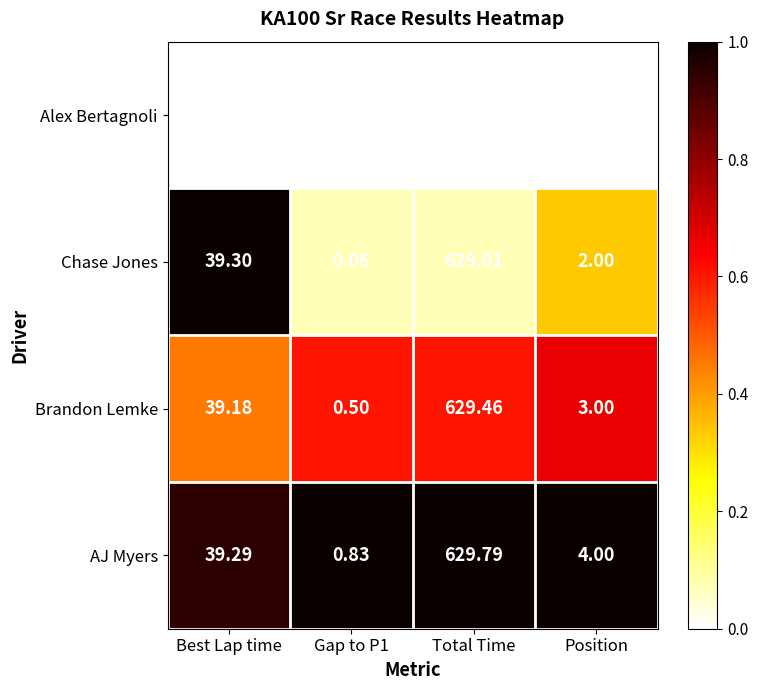

At which label is AJ Myers closest to 315?

Best Lap time